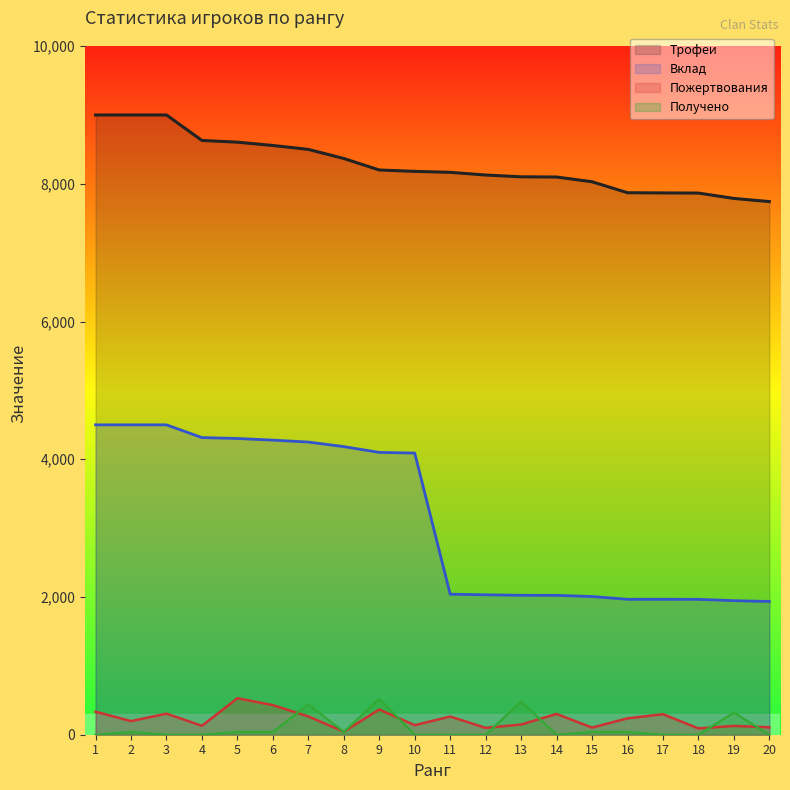

How many interior local peaks does the Пожертвования series have?

7